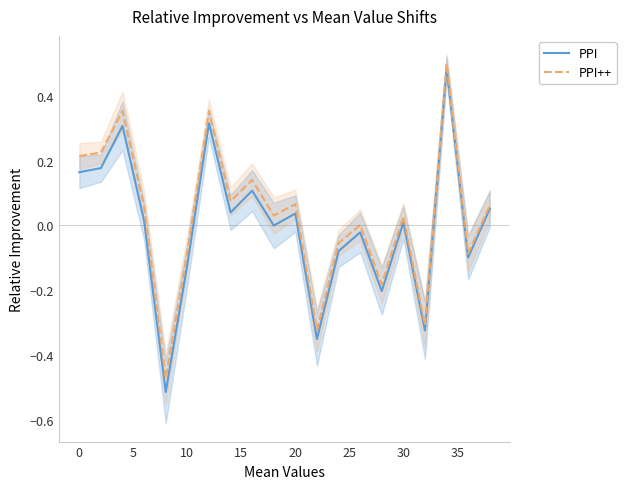

Rank the series by their average value, from lowest to highest.

PPI, PPI++